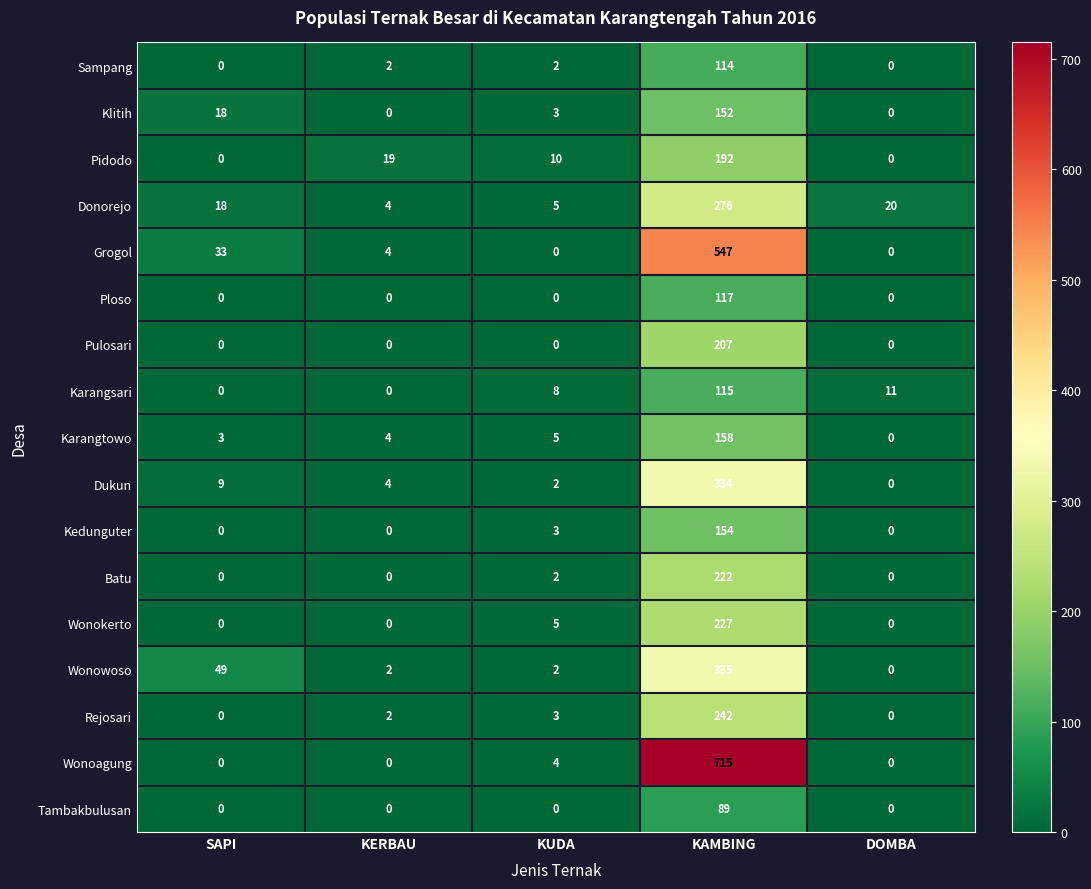

Rank the series by their maximum value, from highest to lowest.

Wonoagung, Grogol, Wonowoso, Dukun, Donorejo, Rejosari, Wonokerto, Batu, Pulosari, Pidodo, Karangtowo, Kedunguter, Klitih, Ploso, Karangsari, Sampang, Tambakbulusan